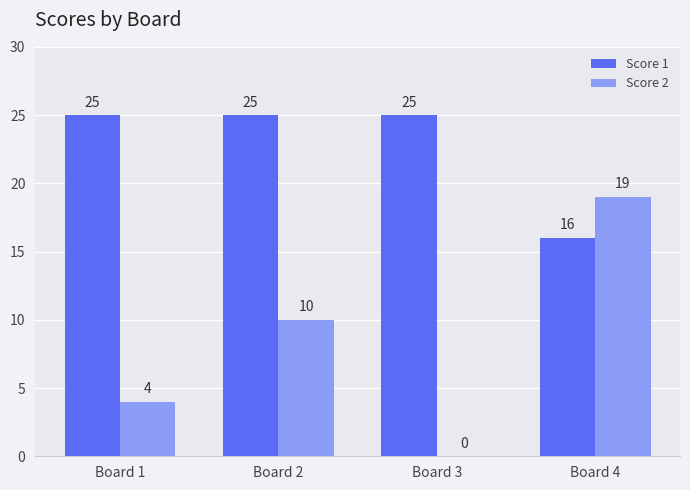

Count the Score 2 values in the range 4 to 19.

3